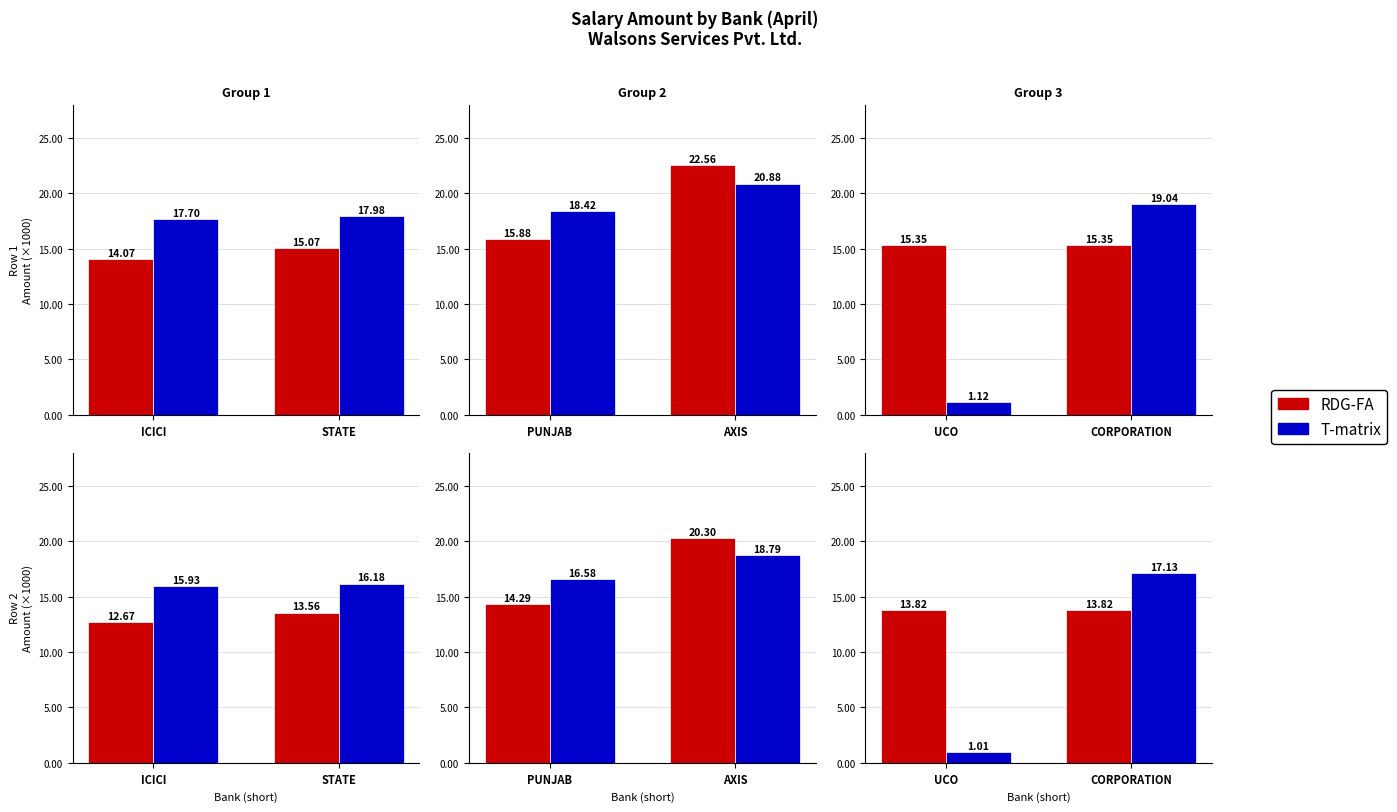

Which series has the widest spread of values?

T-matrix